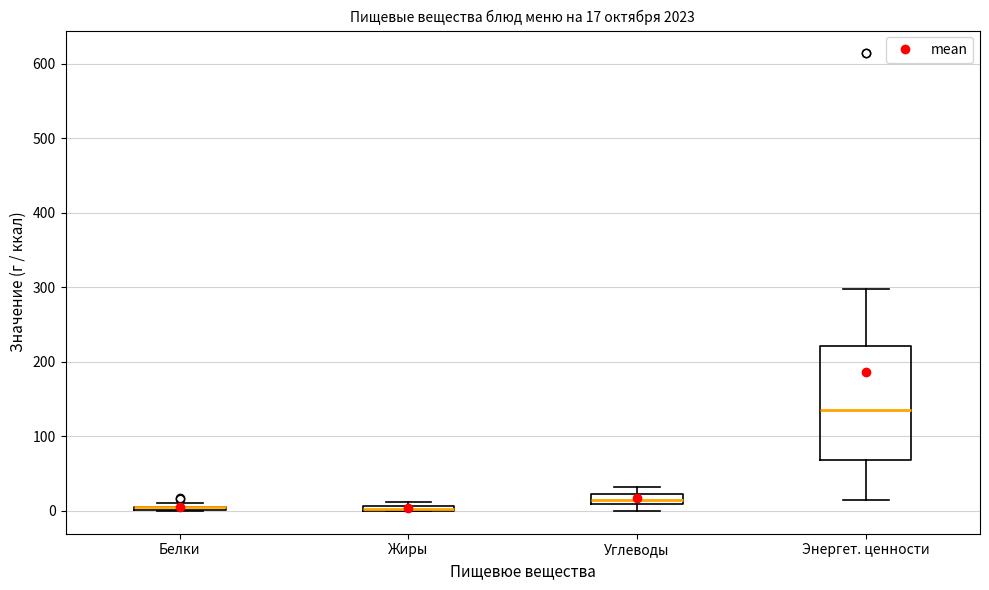

Comparing the boxes themselves (not the whiskers), which one is the tallest?

Энергет. ценности